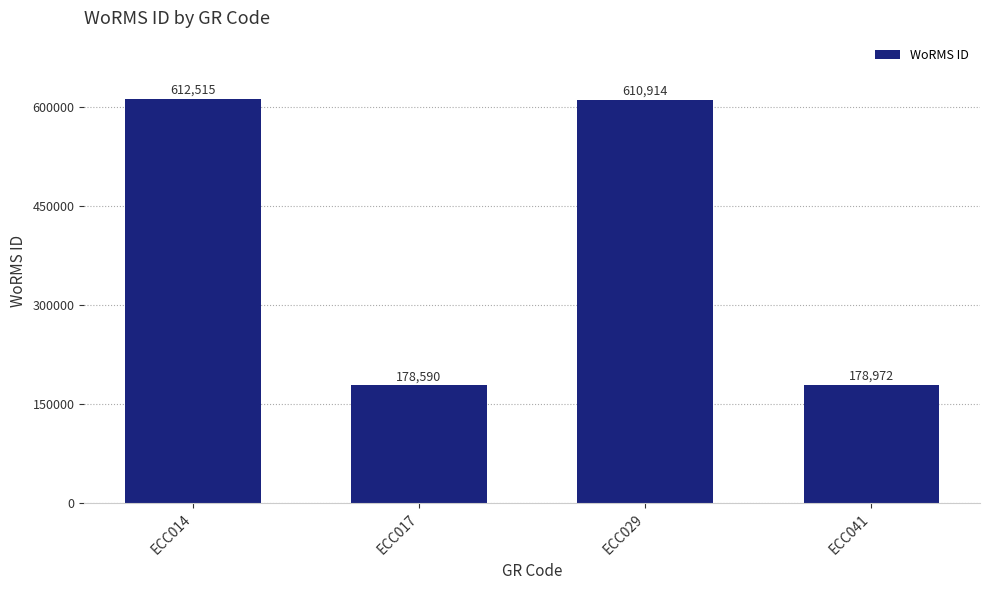

List the labels in order of value, largest first.

ECC014, ECC029, ECC041, ECC017